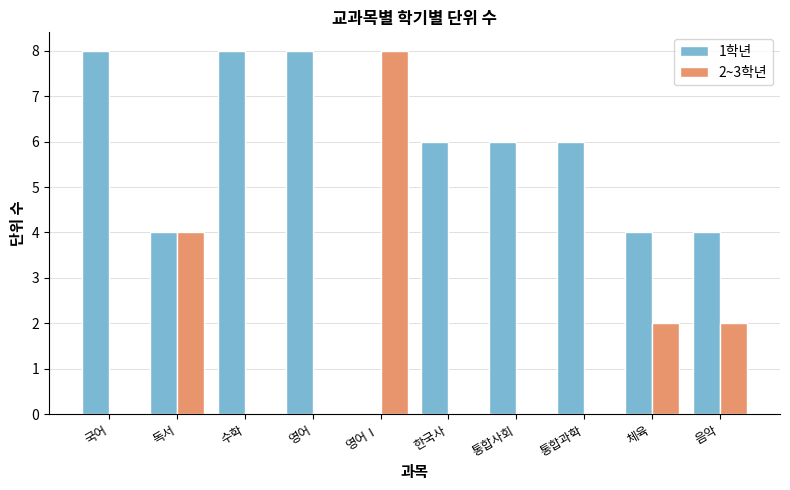

Where is 2~3학년 nearest to the value 4?

독서